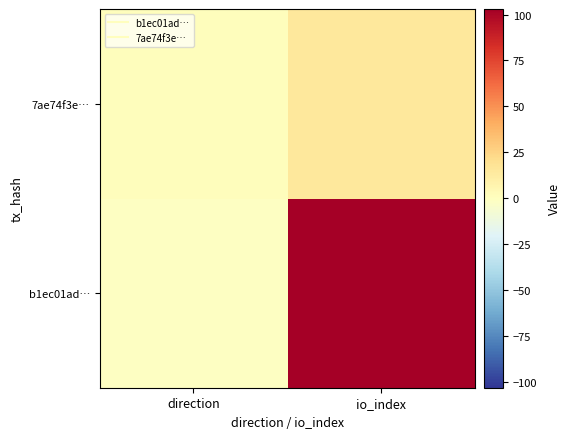

Which has a higher value, io_index or direction?

io_index